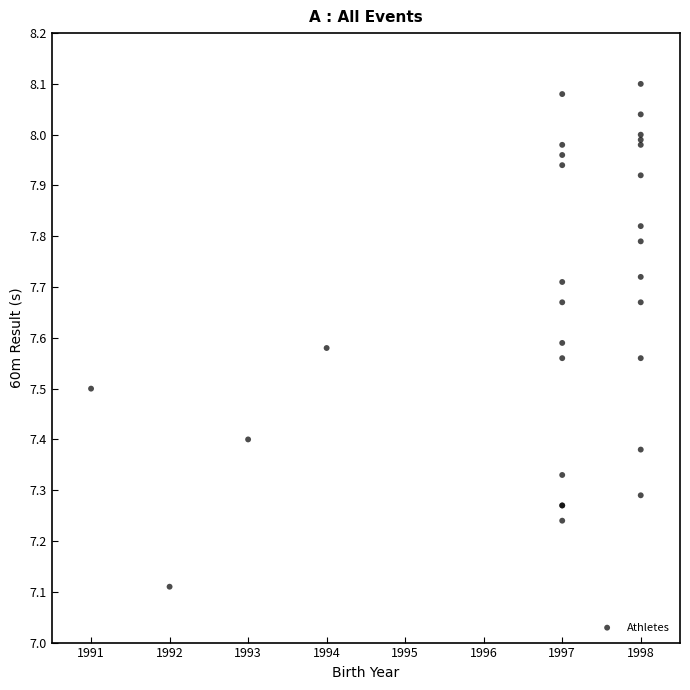

What Y value in the scatter plot is closest to 7?

7.1